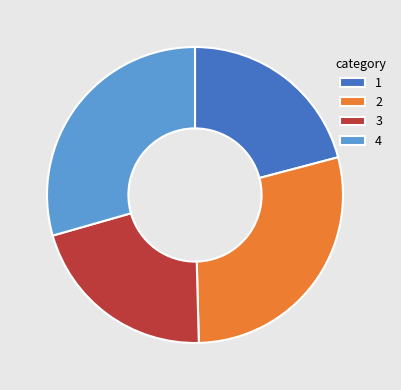

Approximately how many times larger is the value at 2 compared to 3?

1.4